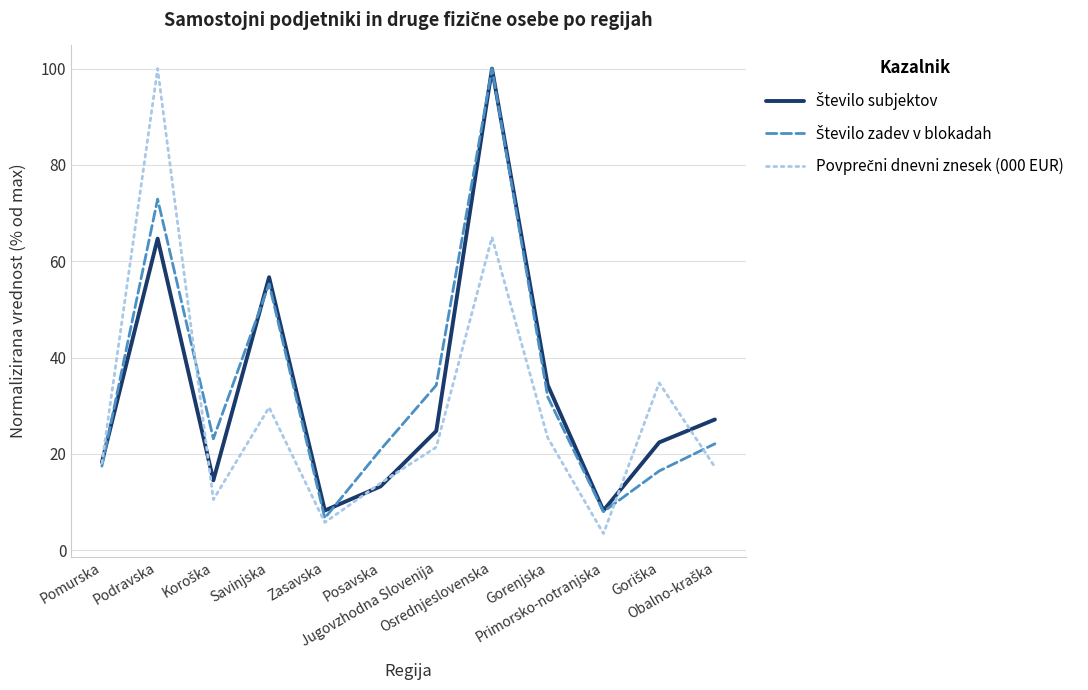

What is the maximum value shown in the chart?

100.0